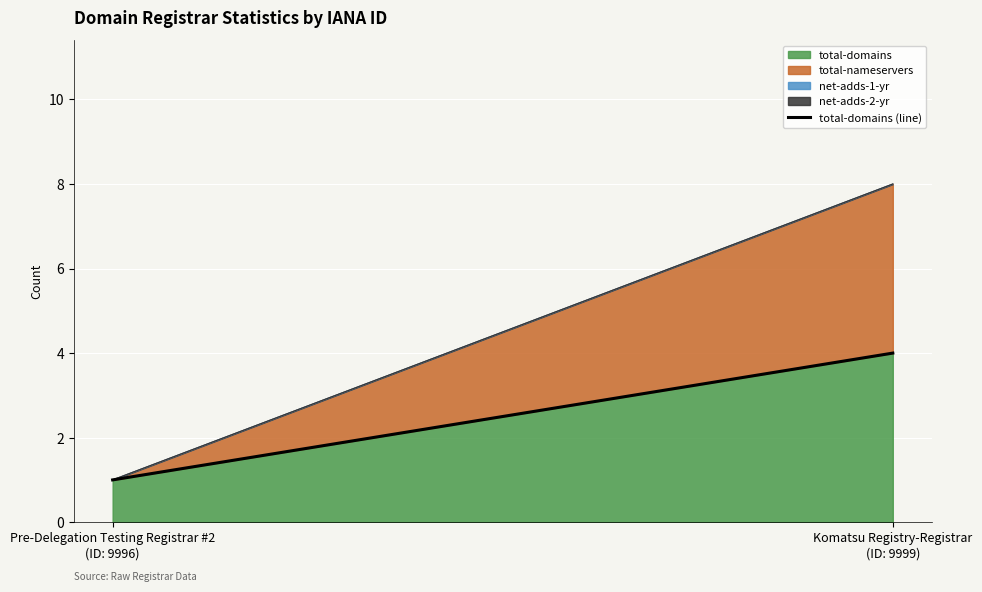

Reading left to right, what are all the values shown in this chart?

1	4